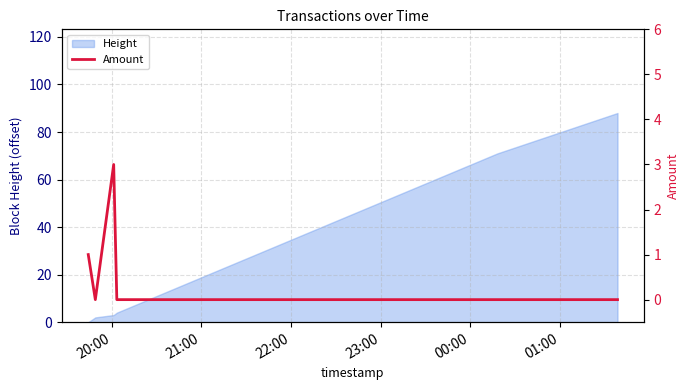

How many values exceed 0?

2